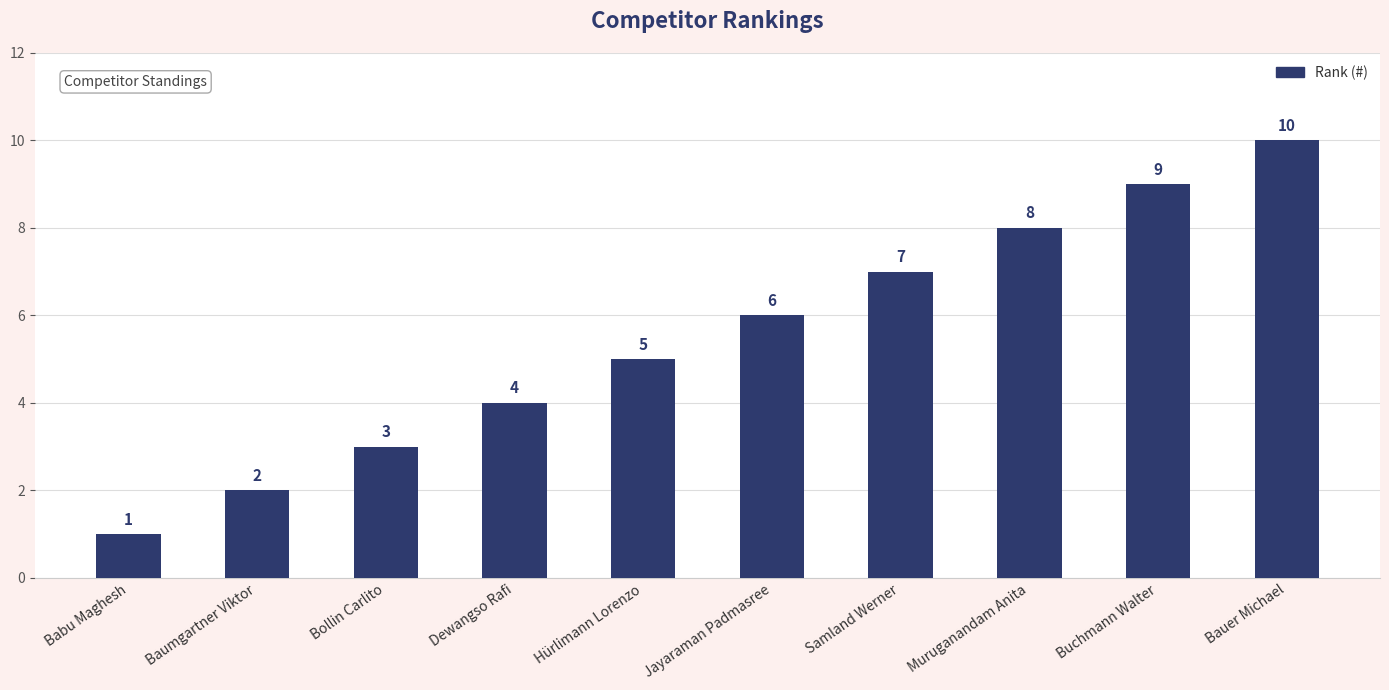

Is it true that the value at Hürlimann Lorenzo is 5?

True